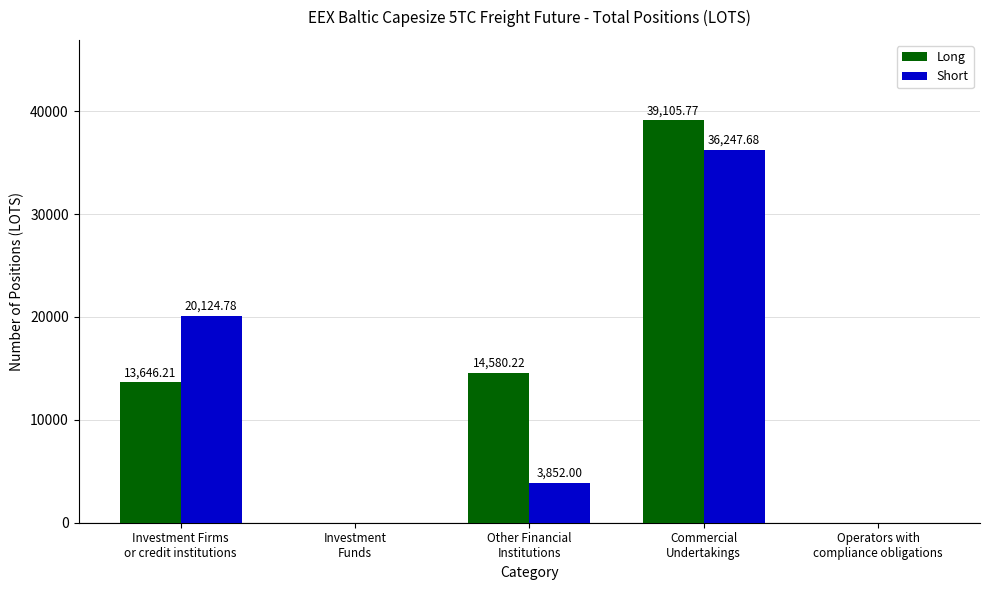

Which series has the largest total across all categories?

Long